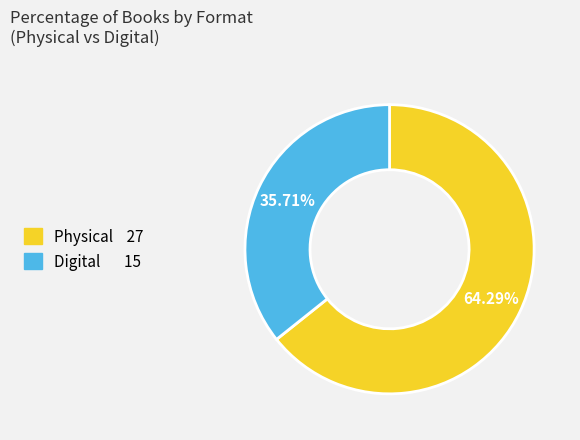

Is there a majority slice in this chart?

Yes